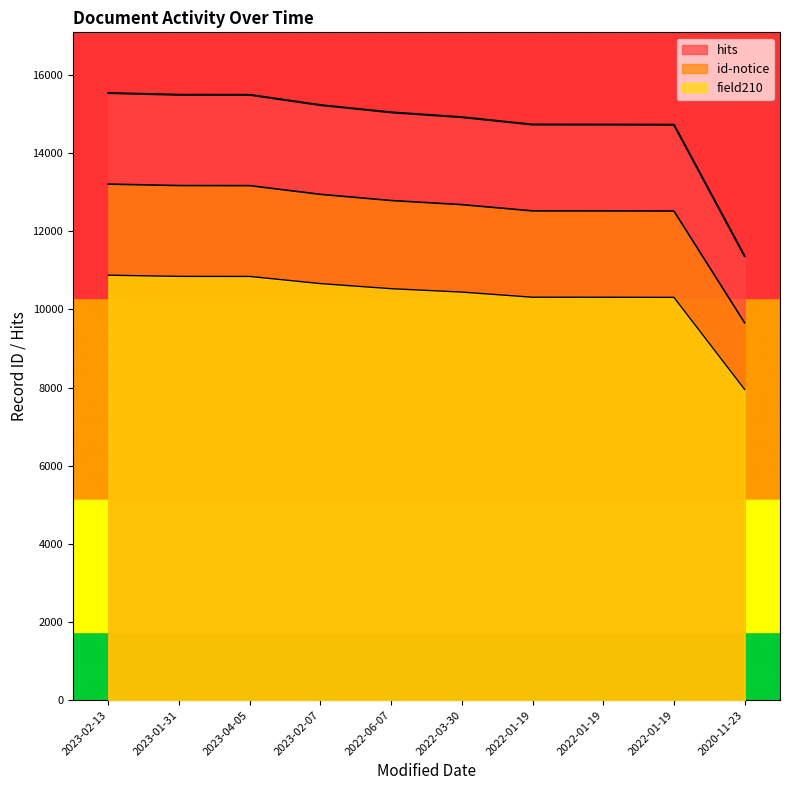

At which label does hits first exceed 15043?

2023-02-13